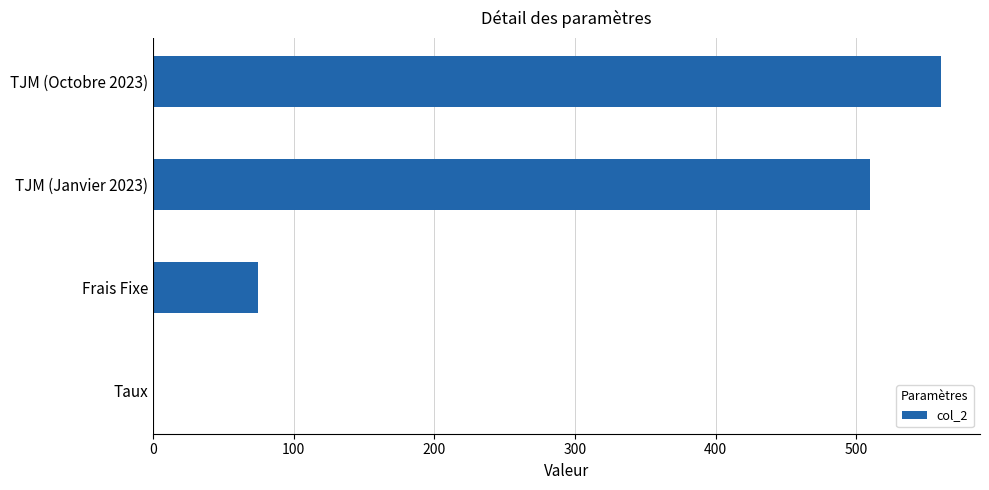

What is the sum of all values?

1145.1